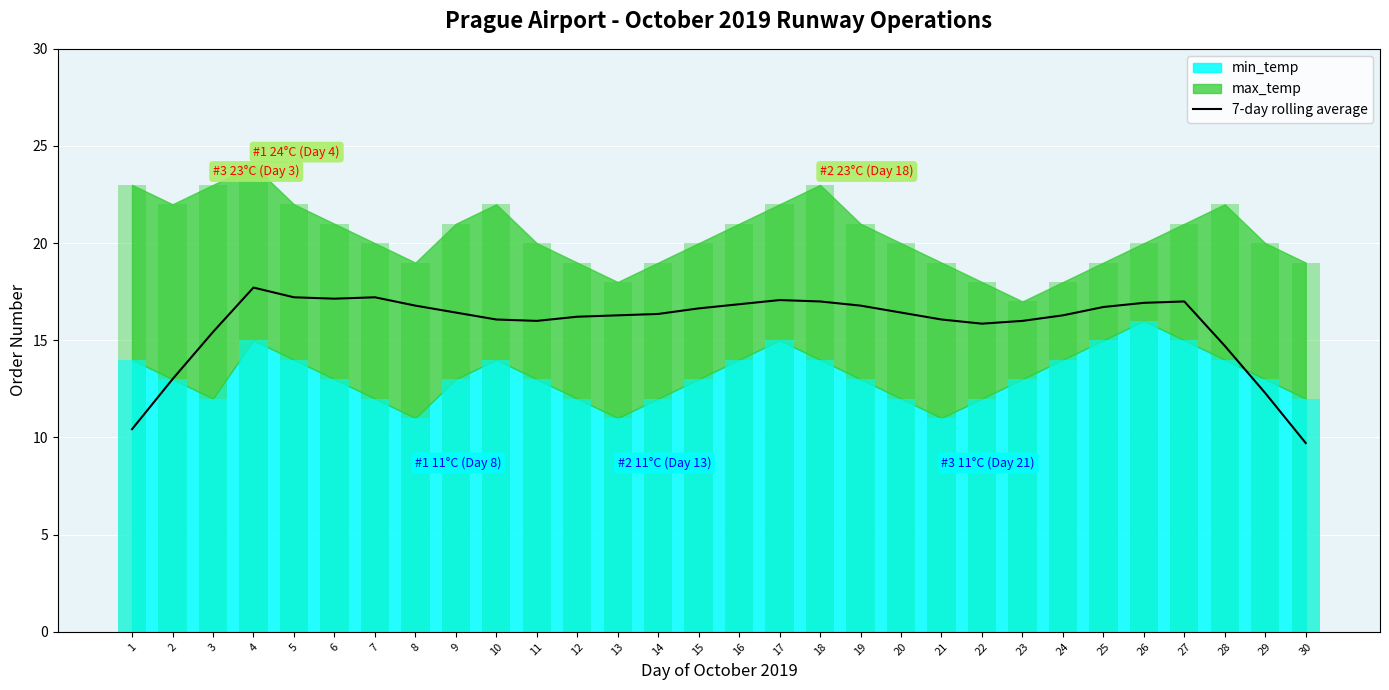

True or false: the data shows 16.0 at 11.

True